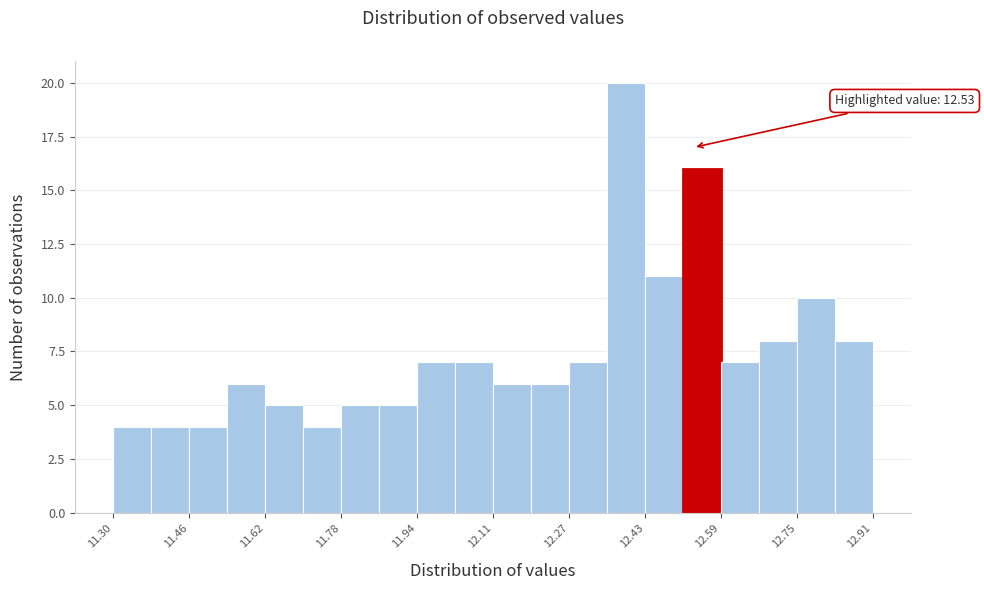

Which range on the x-axis has the tallest bar?

12.34 to 12.42